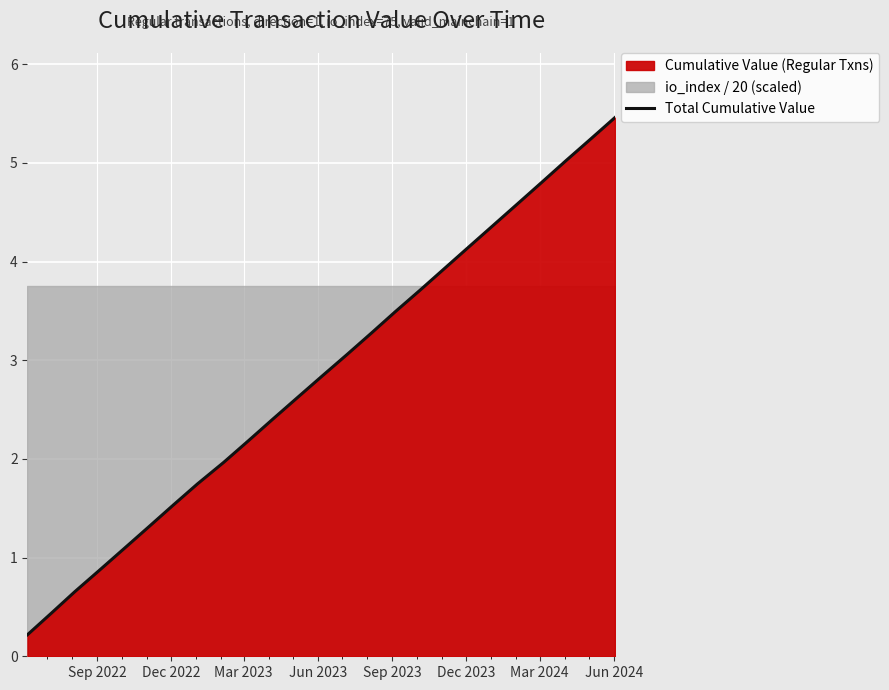

True or false: the data has more than 1 interior local peaks.

False